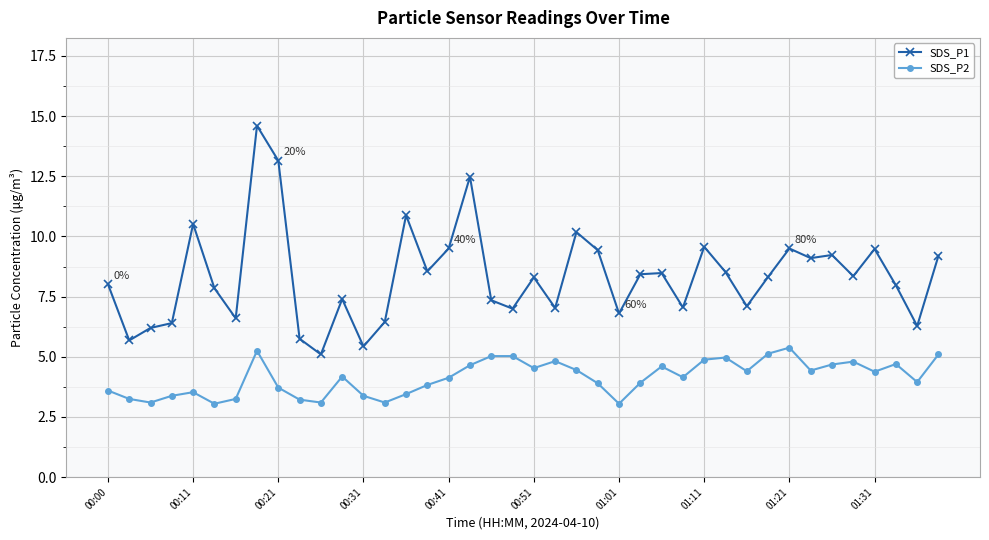

What is the value of the SDS_P2 point at the 33rd from the left?

5.4